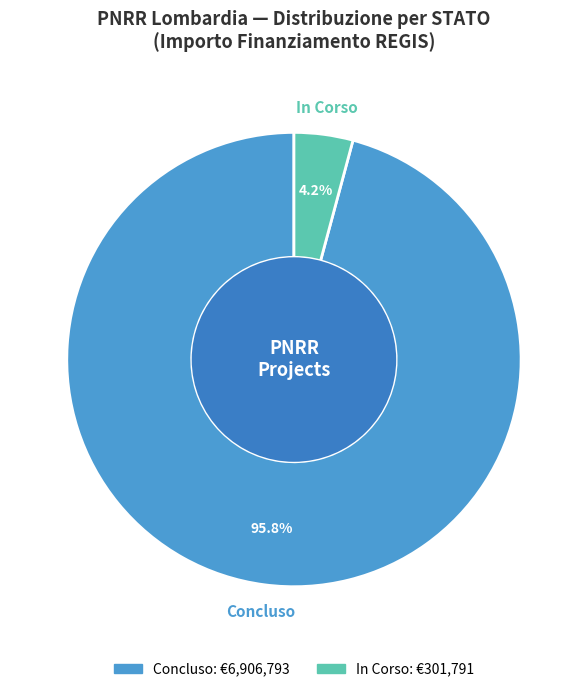

Is there any slice that represents more than half of the pie?

Yes